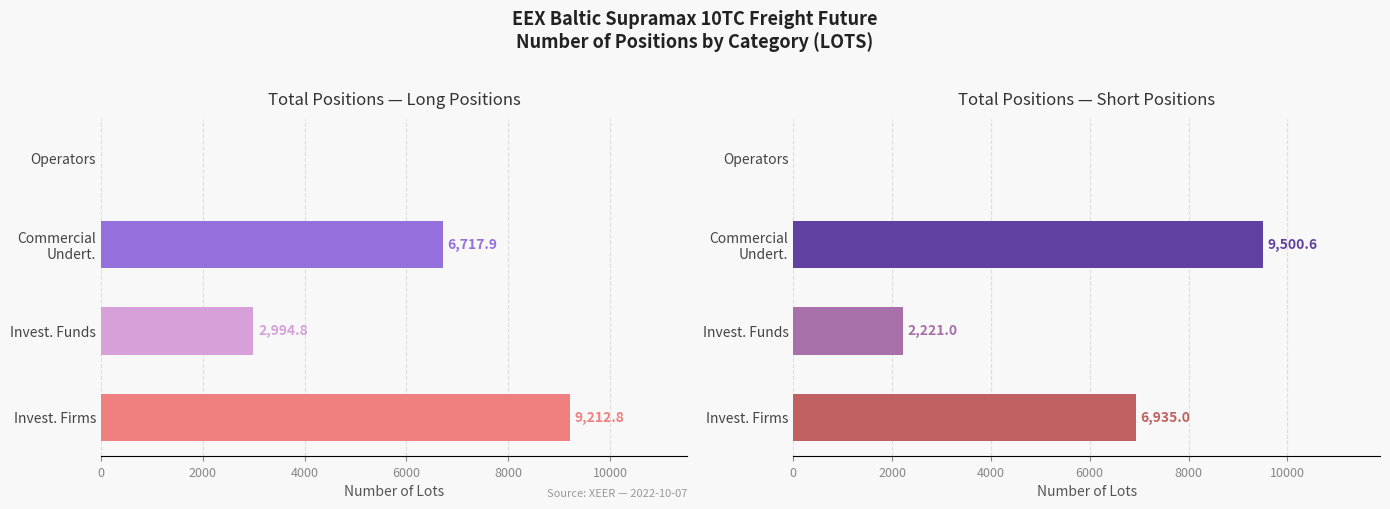

Read the Long Positions value at Invest. Firms.

9212.8